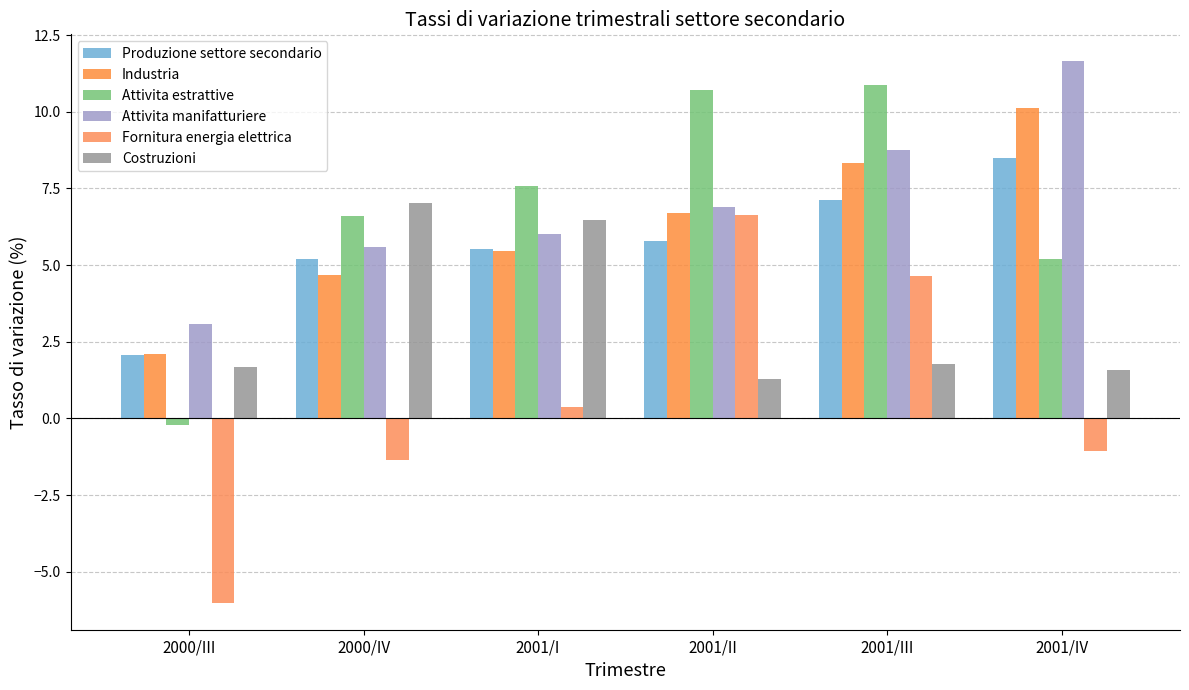

What is the sum of the Costruzioni values at 2000/IV and 2001/IV?

8.6